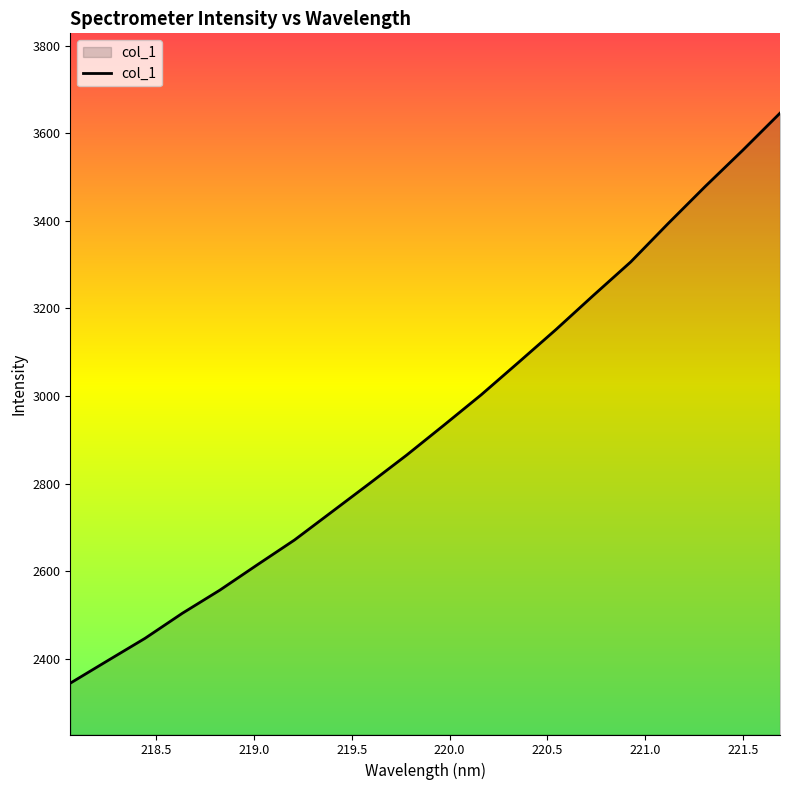

What is the difference between the maximum and minimum values?

1301.8